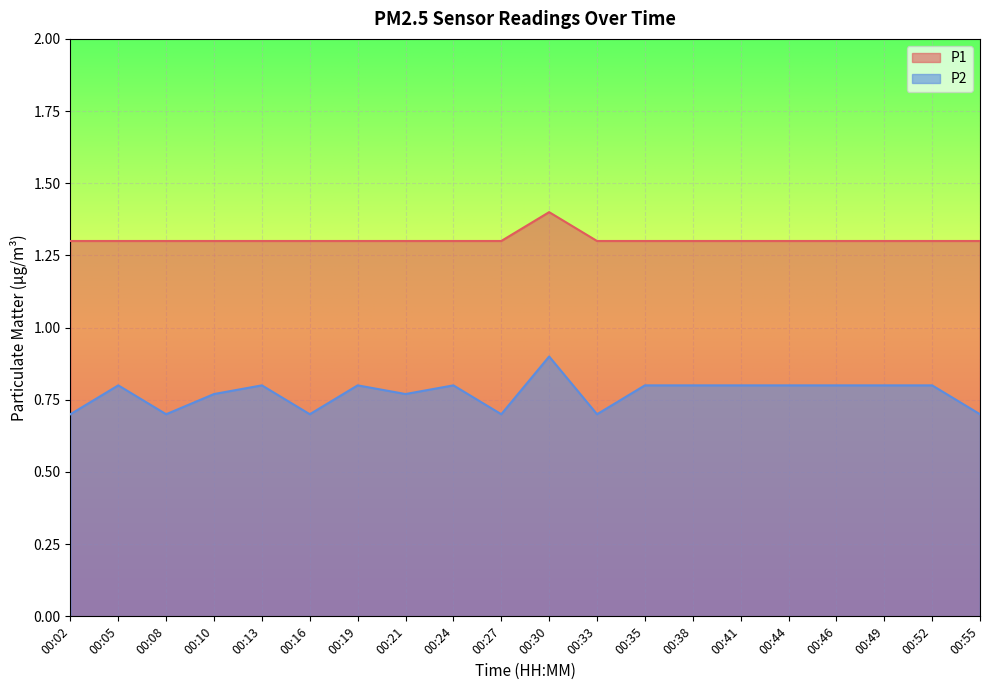

True or false: P2 has a value of 0.5 at 00:44.

False